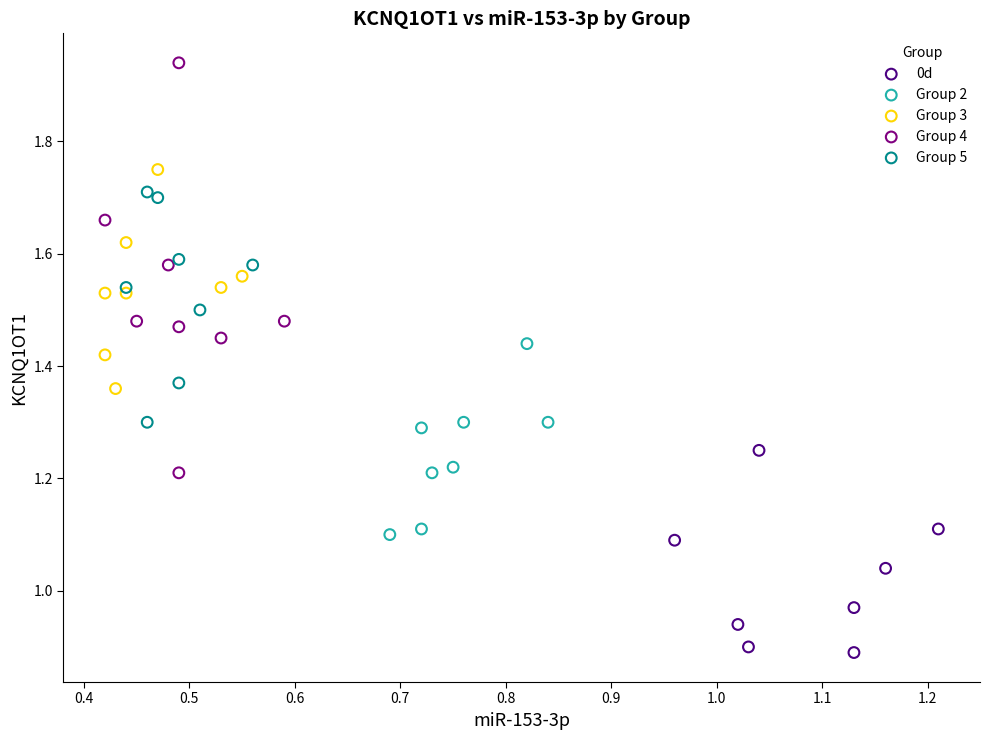

Which series contains the lowest Y value?

0d